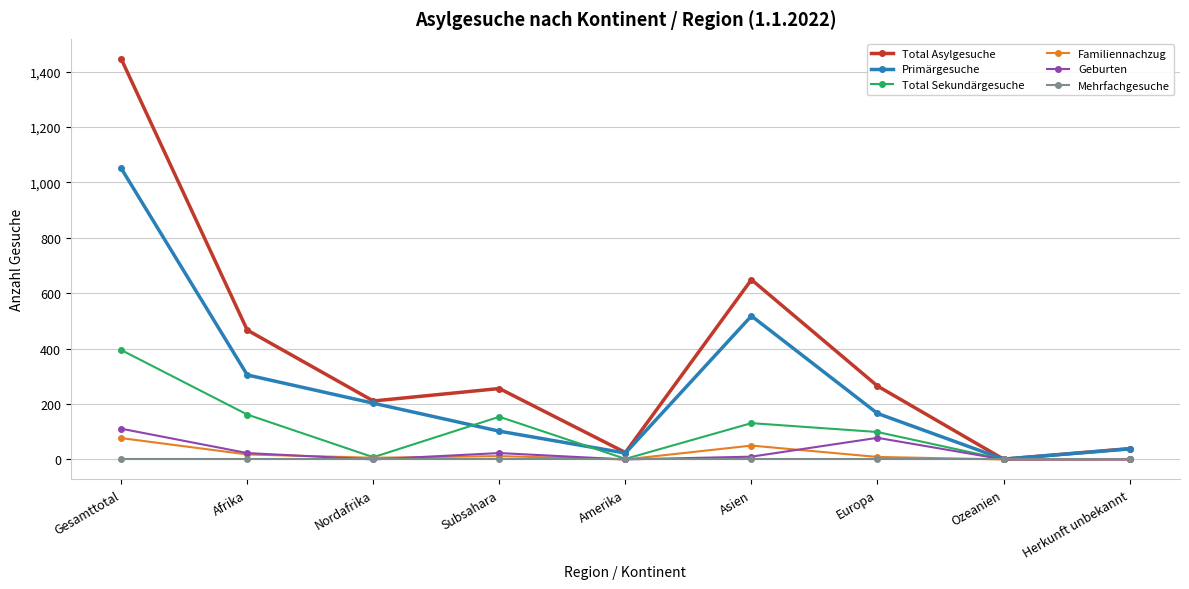

What is the label of the 6th point from the right?

Subsahara